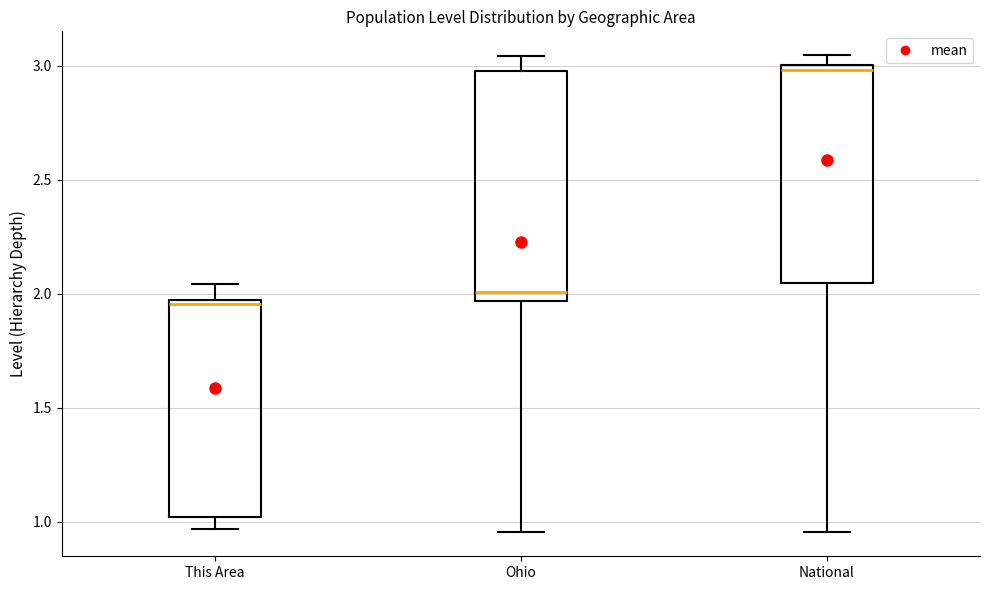

Which box has the highest median line?

National